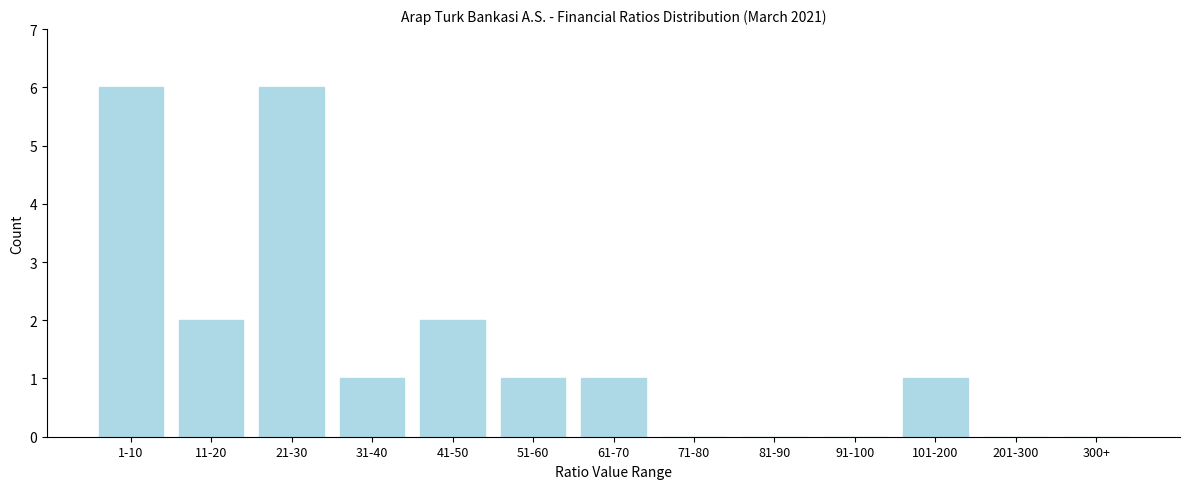

Reading left to right, what are all the values shown in this chart?

1-10=6	11-20=2	21-30=6	31-40=1	41-50=2	51-60=1	61-70=1	71-80=0	81-90=0	91-100=0	101-200=1	201-300=0	300+=0